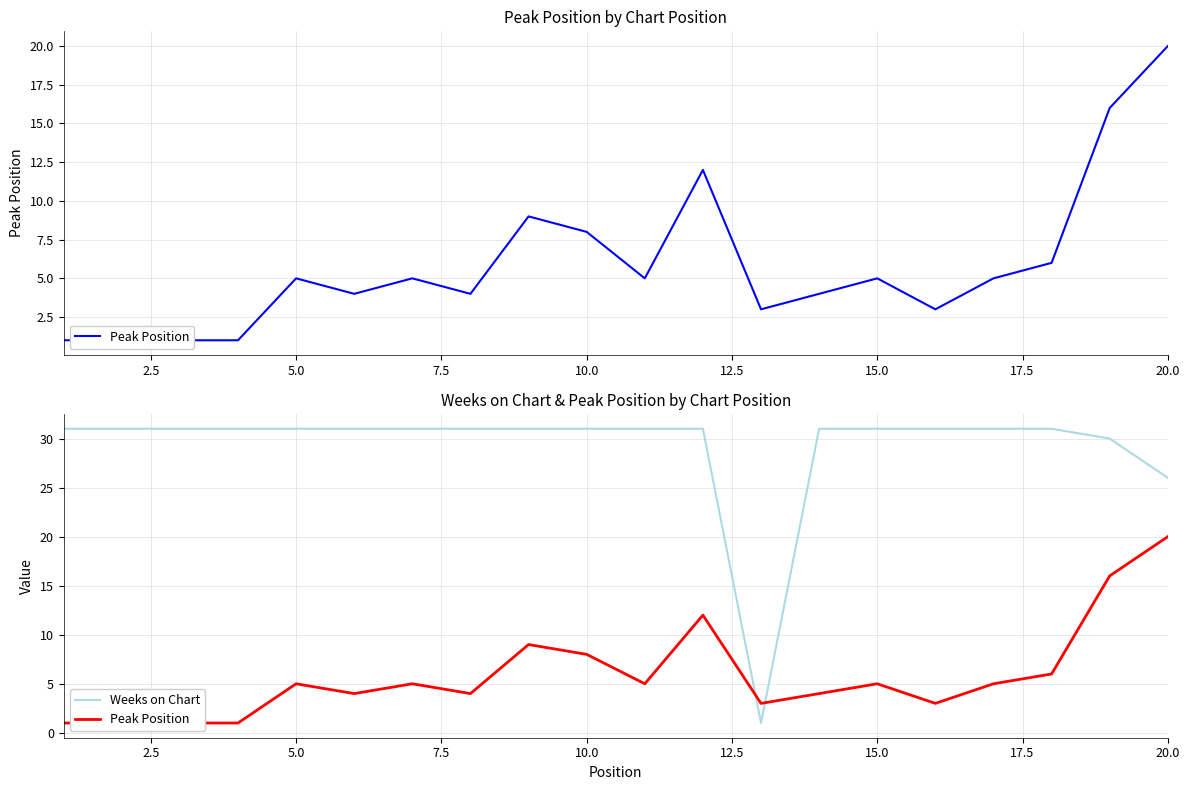

How many interior local peaks does the Peak Position series have?

5